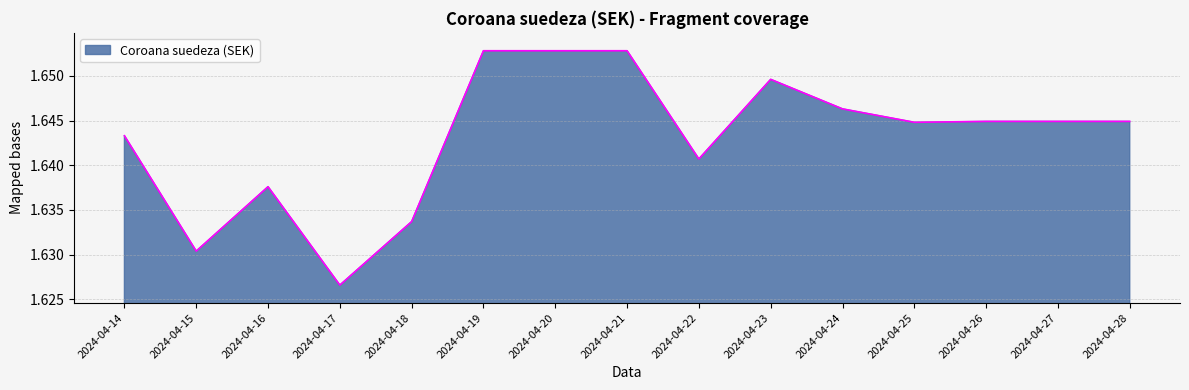

At which label is the value closest to 1?

2024-04-17